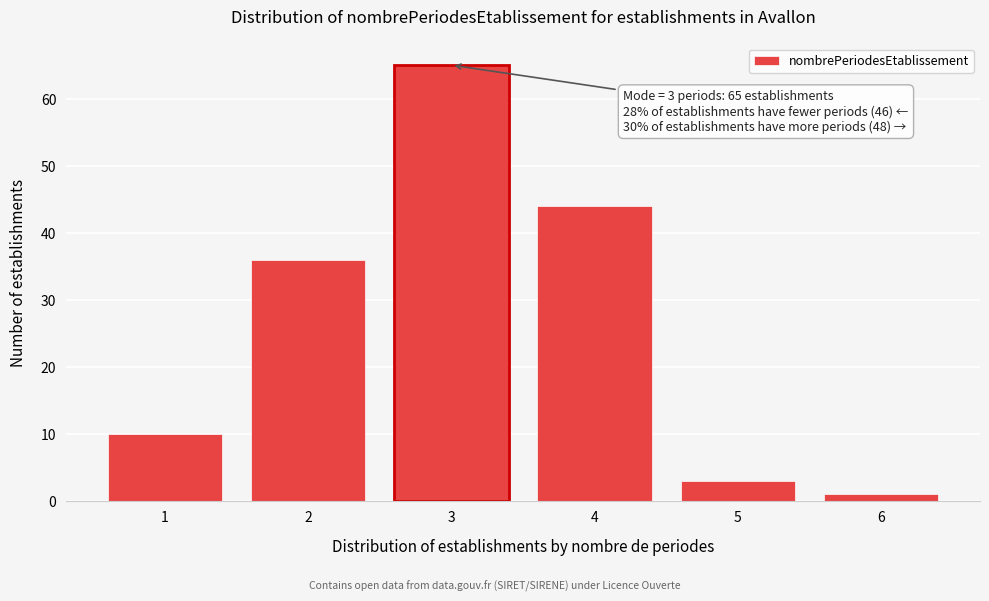

Reading left to right, what are all the values shown in this chart?

1=10	2=36	3=65	4=44	5=3	6=1